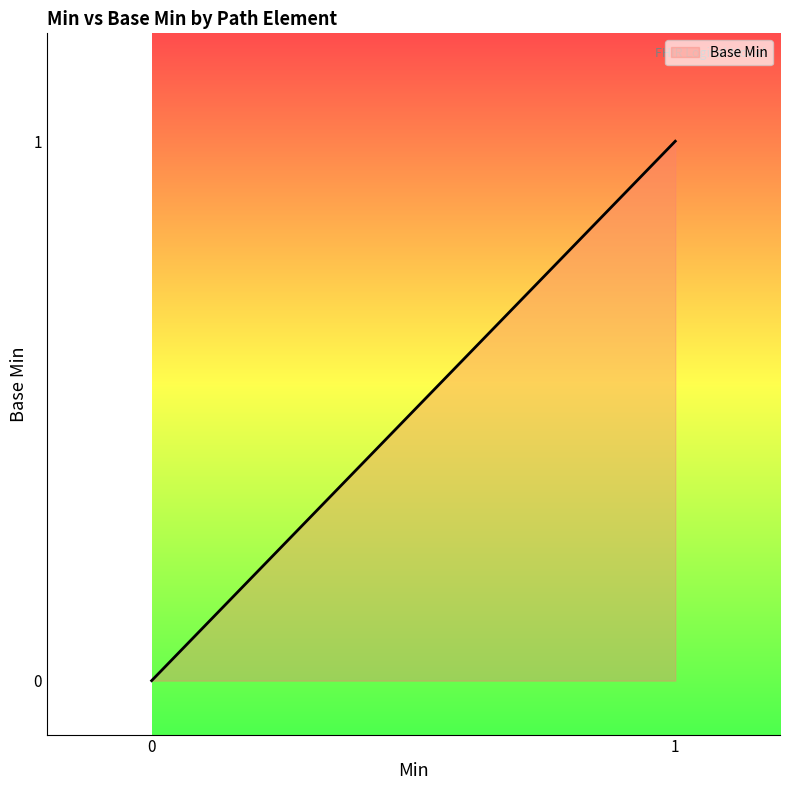

What is the difference between the maximum and minimum values?

1